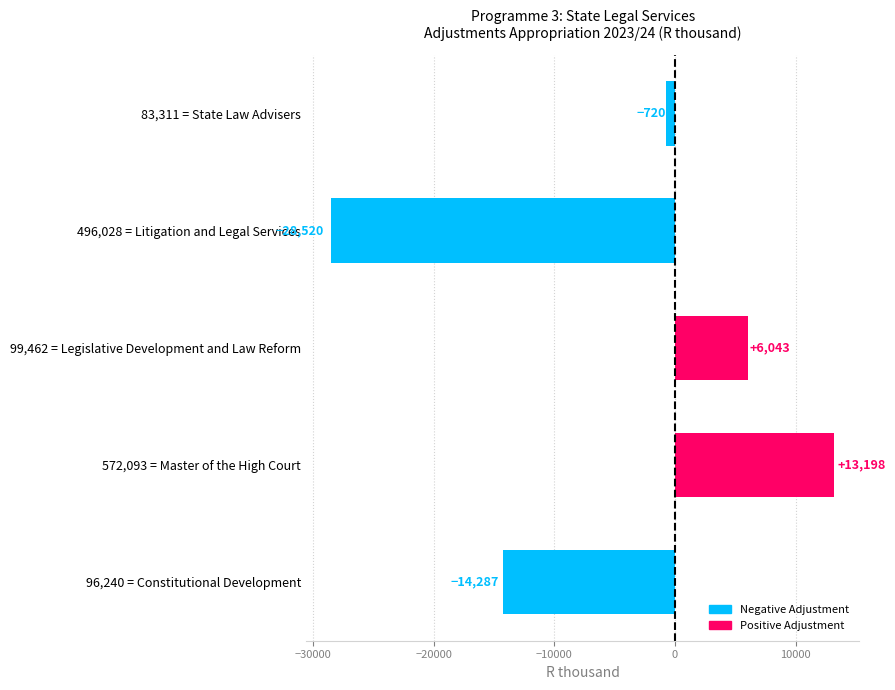

Rank the categories by value from highest to lowest.

572,093 = Master of the High Court, 99,462 = Legislative Development and Law Reform, 83,311 = State Law Advisers, 96,240 = Constitutional Development, 496,028 = Litigation and Legal Services